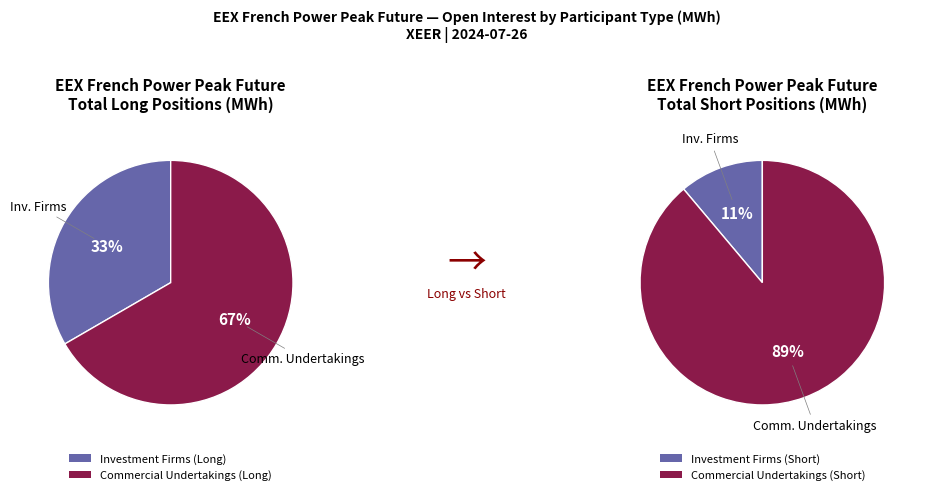

What is the largest slice in the pie chart?

Commercial Undertakings